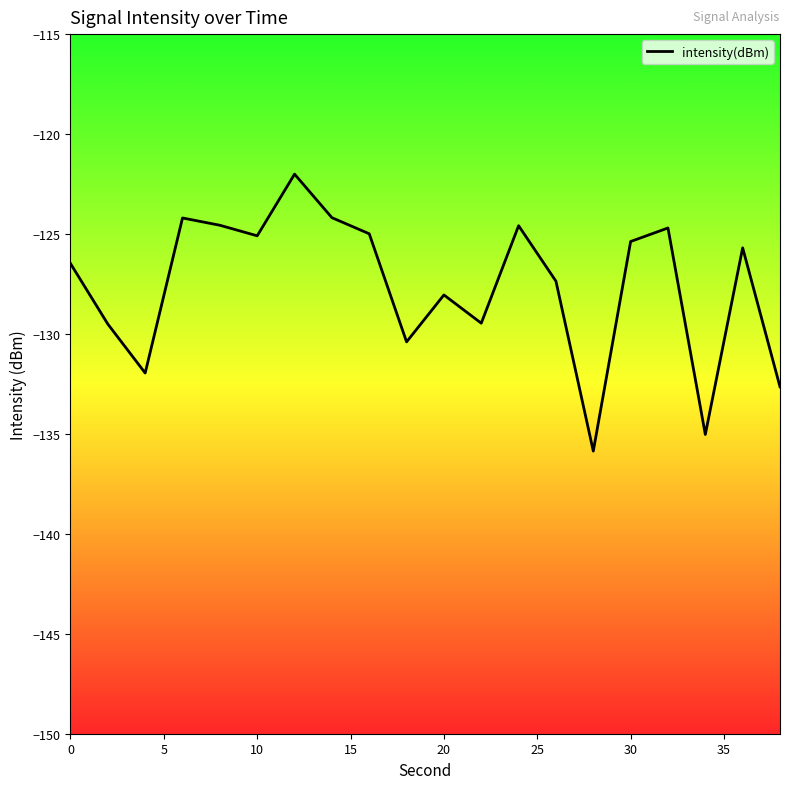

How many distinct data groups are displayed?

1